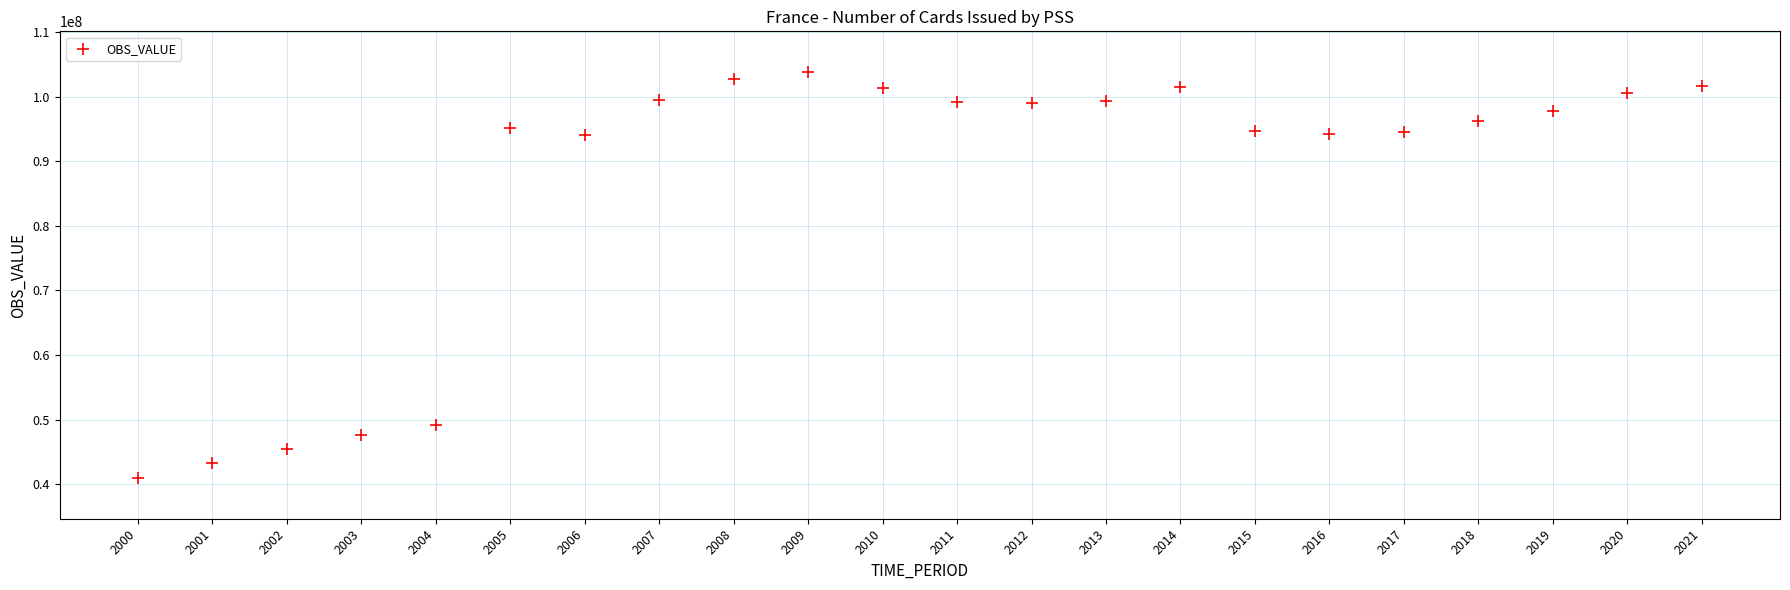

What is the range of X values (max minus min)?

21